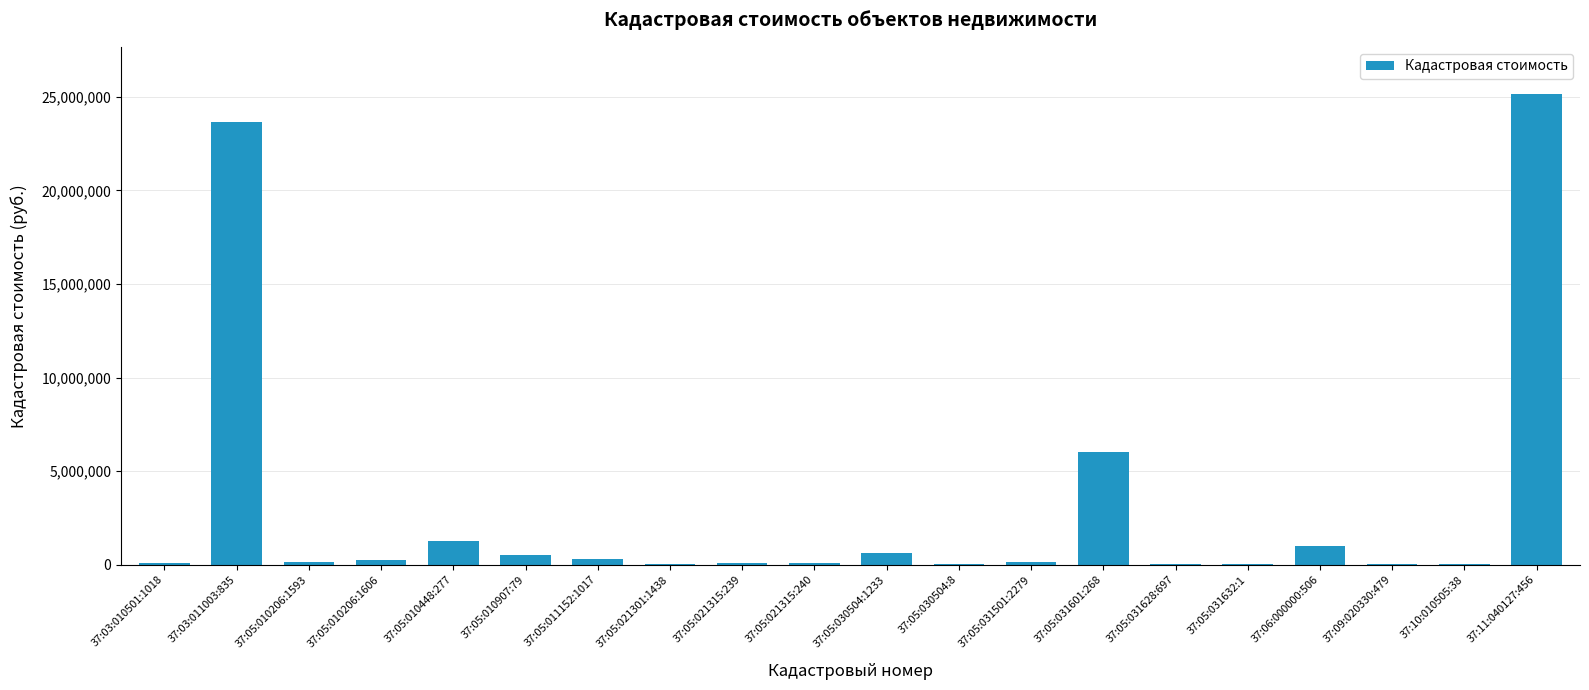

Approximately how many times larger is the value at 37:03:010501:1018 compared to 37:09:020330:479?

3.6